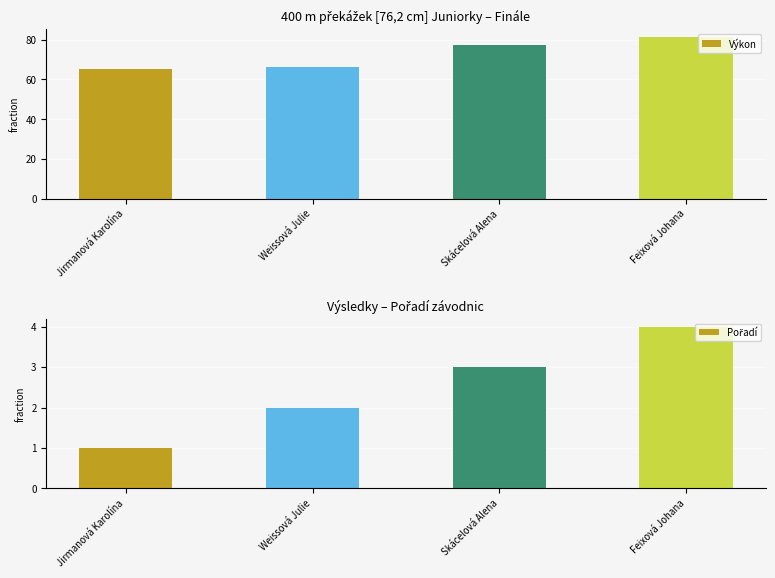

Which series has the largest range (max minus min)?

Výkon